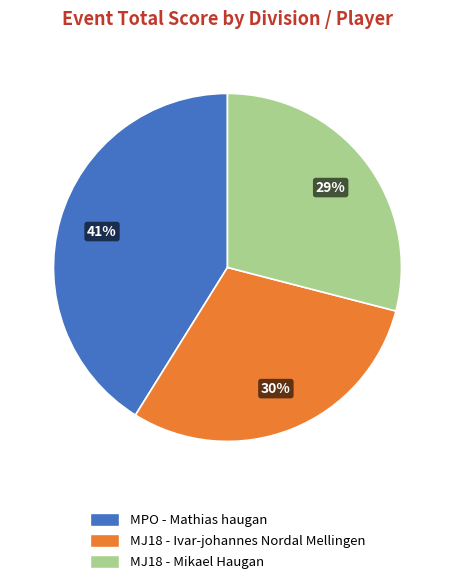

Approximately how many times larger is the value at MJ18 - Mikael Haugan compared to MJ18 - Ivar-johannes Nordal Mellingen?

1.0